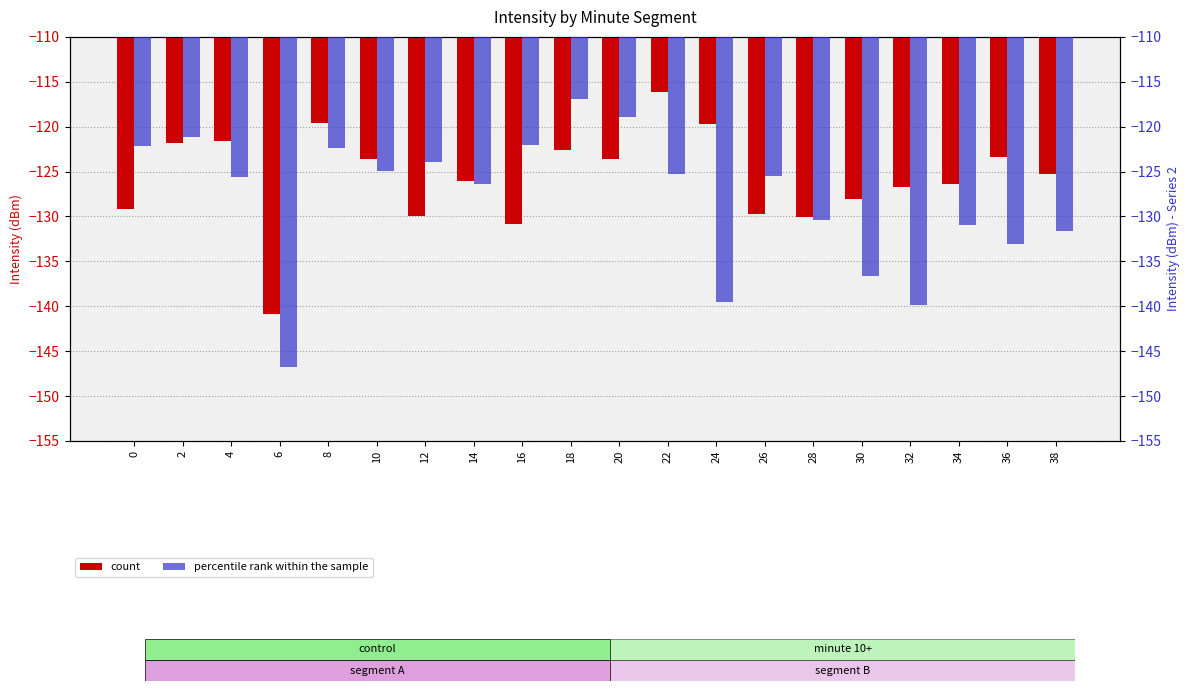

Reading right to left, list all the values displayed in this chart.

count: -125.3	-123.4	-126.4	-126.8	-128.1	-130.1	-129.7	-119.7	-116.1	-123.6	-122.6	-130.9	-126.0	-130.0	-123.6	-119.6	-140.9	-121.6	-121.8	-129.2
percentile rank within the sample: -131.7	-133.1	-131.0	-139.8	-136.6	-130.4	-125.5	-139.6	-125.2	-119.0	-116.9	-122.0	-126.4	-124.0	-124.9	-122.4	-146.8	-125.6	-121.1	-122.1